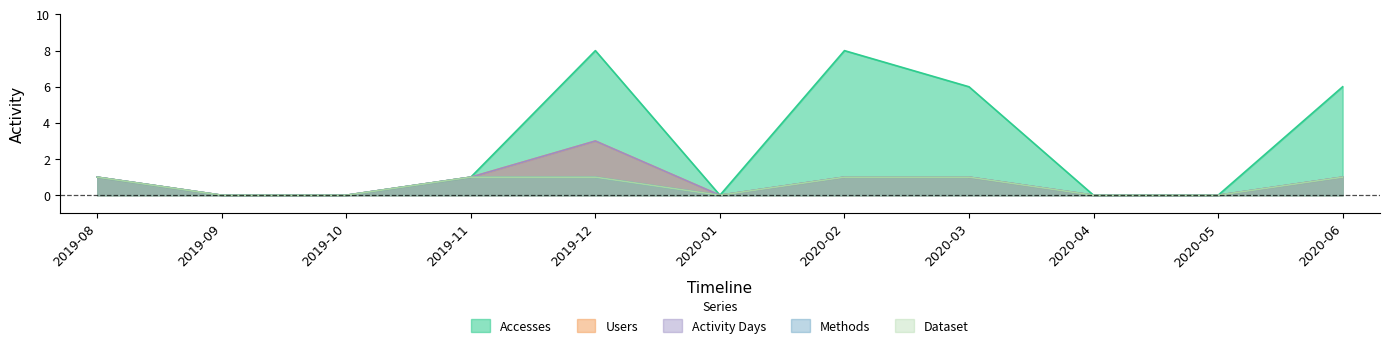

Does the chart display data point markers on the line(s)?

No